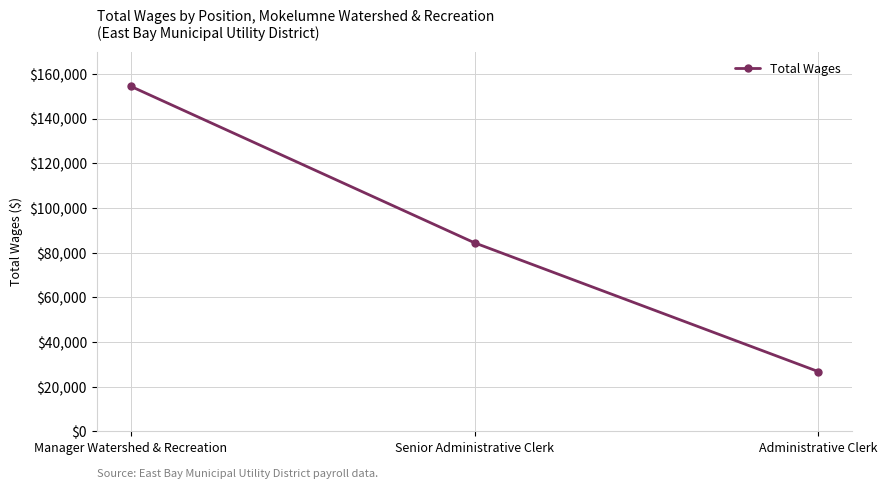

Is this an area chart (filled region under the line)?

No